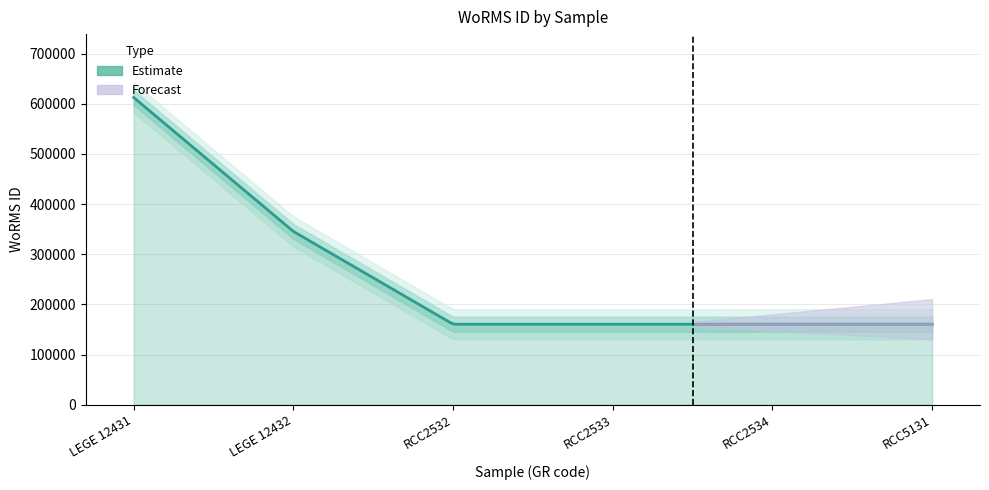

What is the difference between the maximum and second lowest values?

451846